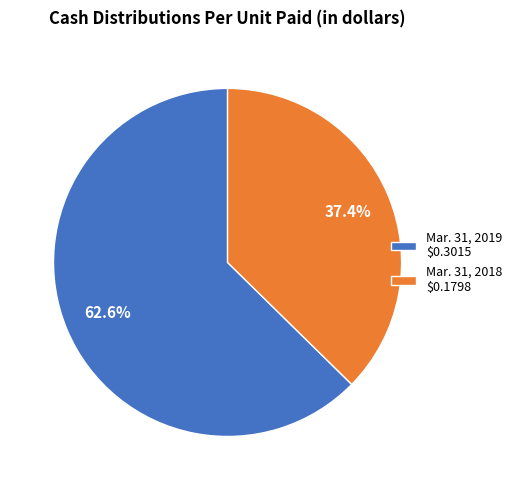

To the nearest percent, what portion does Mar. 31, 2019 represent?

63%